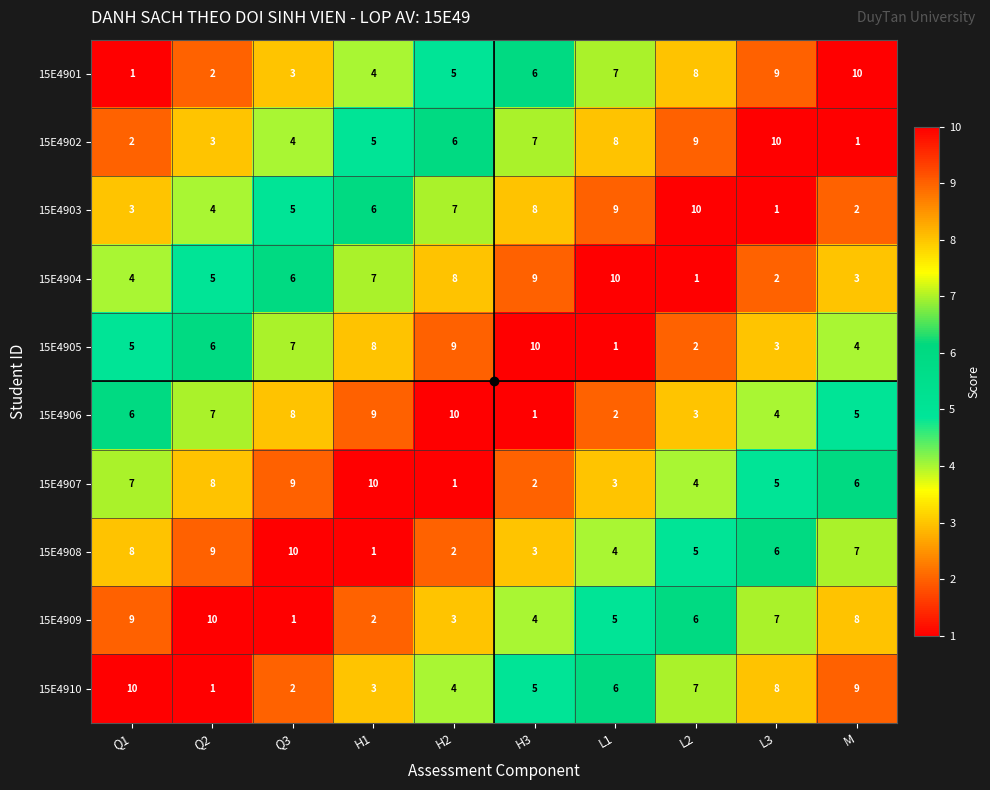

What is the sum of all 15E4907 values?

55